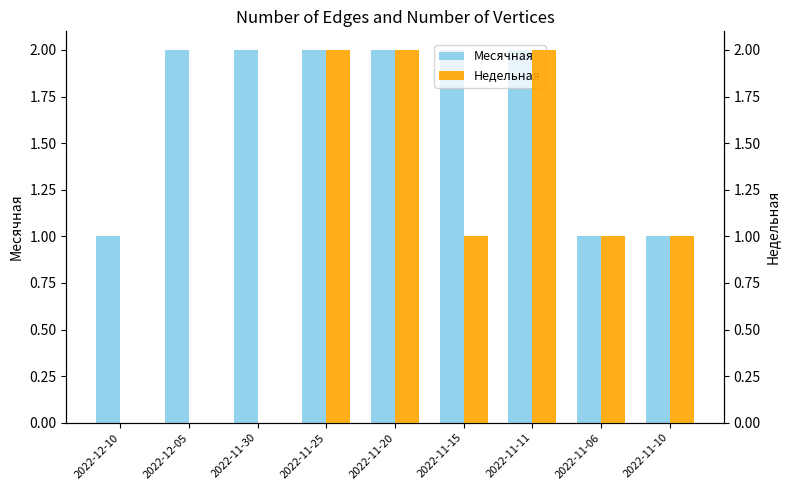

How many groups of bars are there?

9